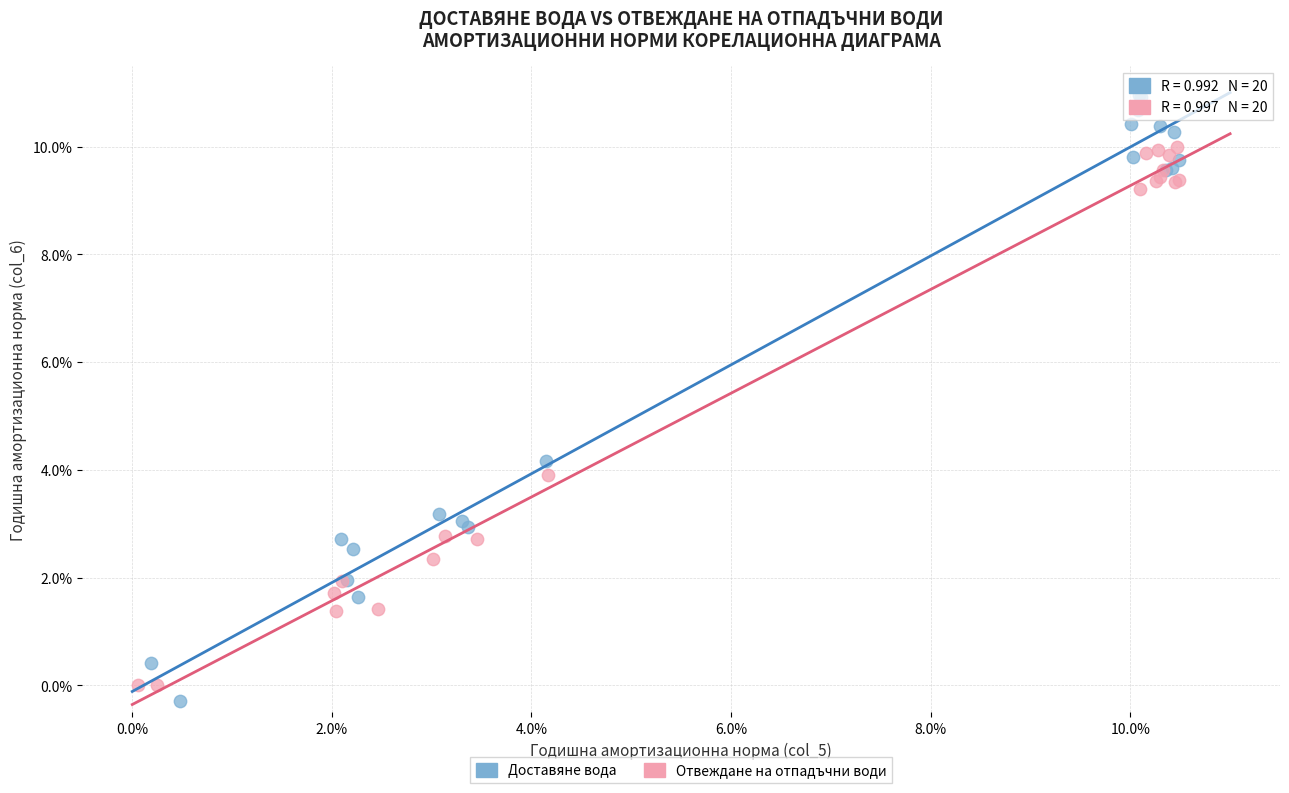

Which series has the largest Y range (max minus min)?

Доставяне вода